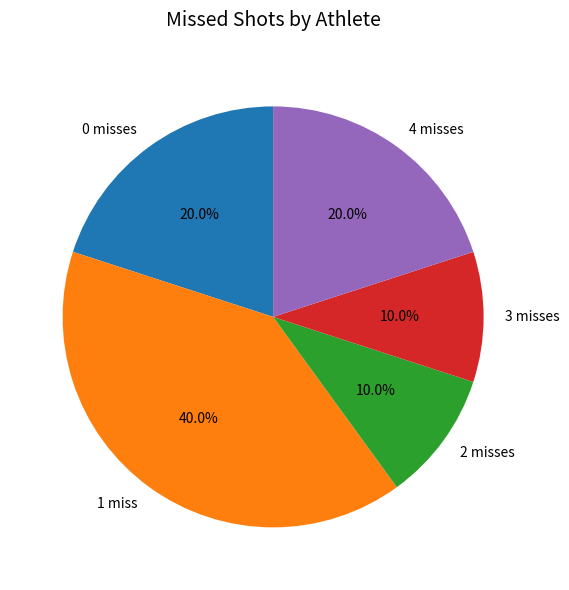

What is the ratio of the value at 1 miss to the value at 4 misses?

2.0